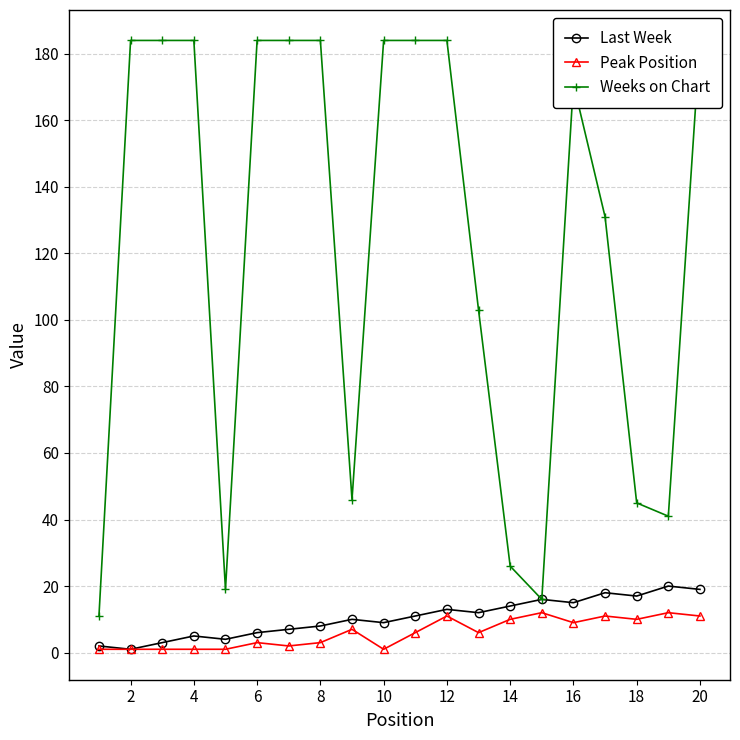

What is the difference between the maximum and minimum values in the Last Week series?

19